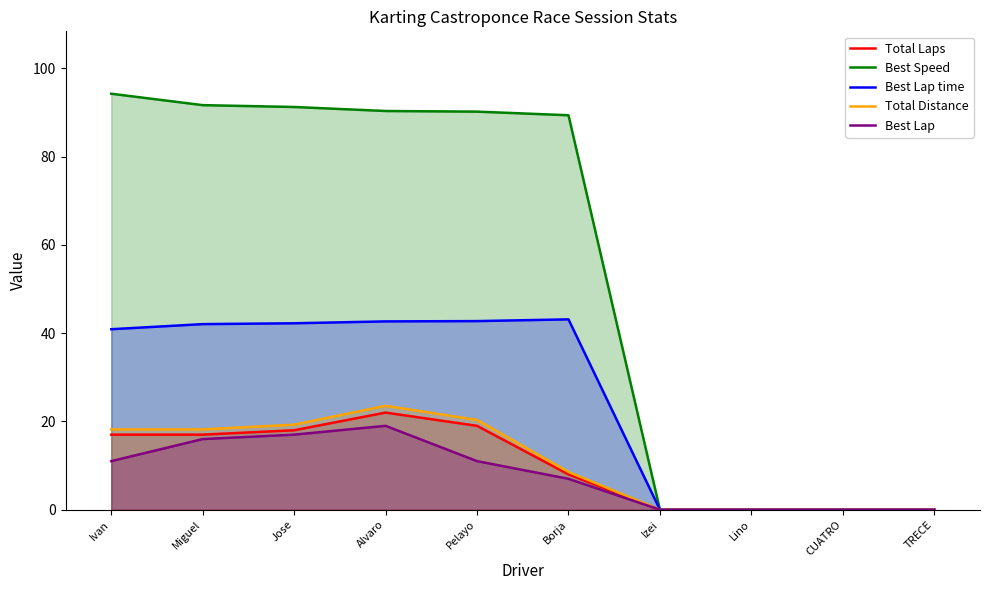

Which category has the lowest value in the Total Distance series?

Izei